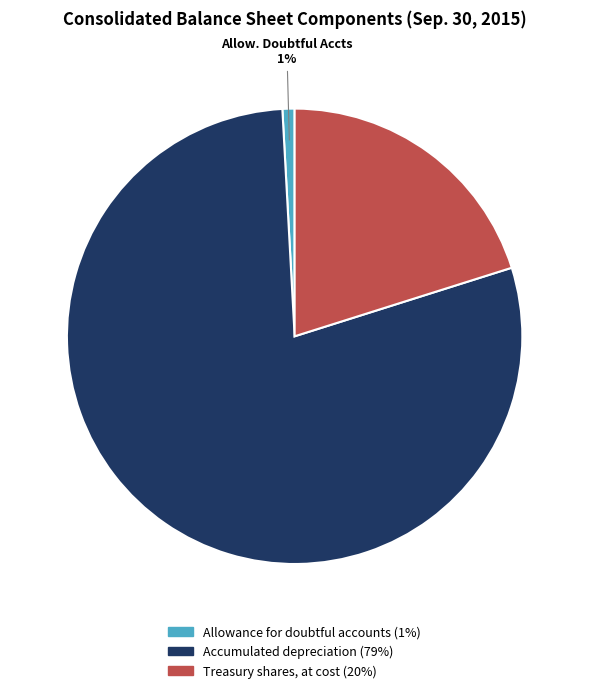

Combined, do Treasury shares, at cost and Allowance for doubtful accounts account for over 50%?

No